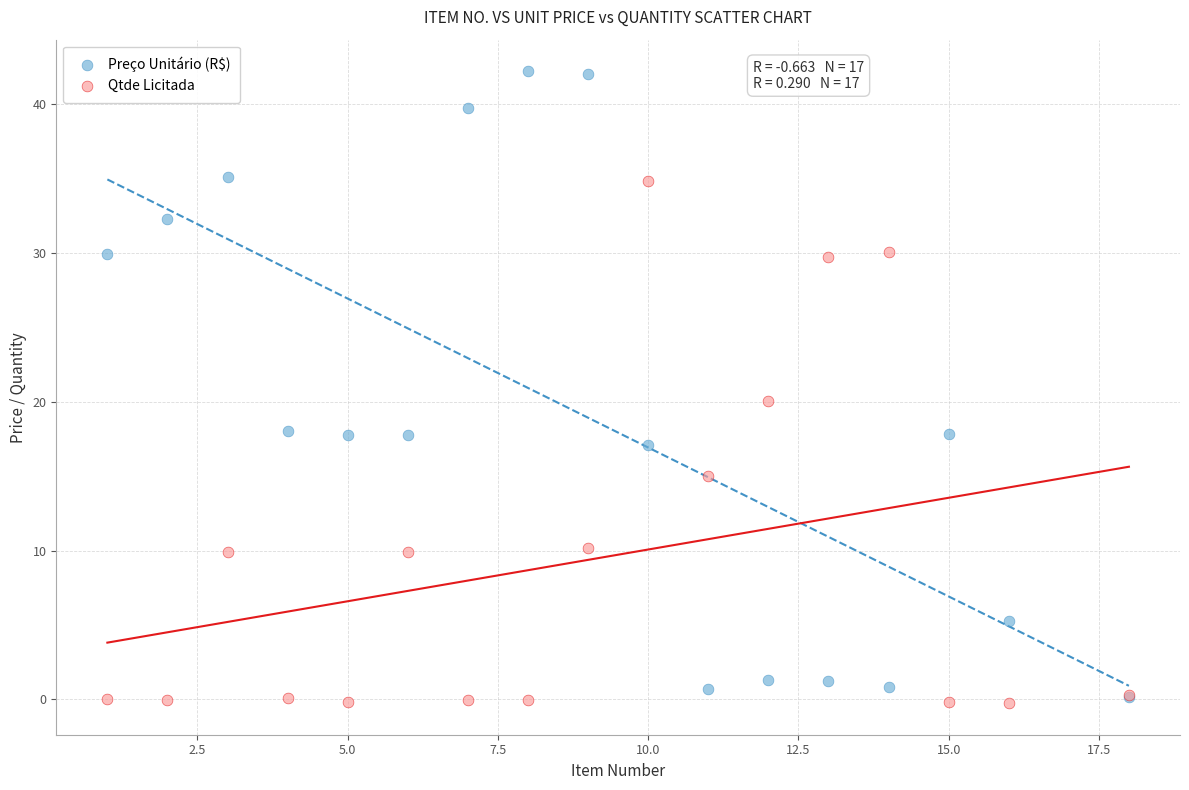

In the Preço Unitário (R$) series, what Y value is closest to 21?

18.1